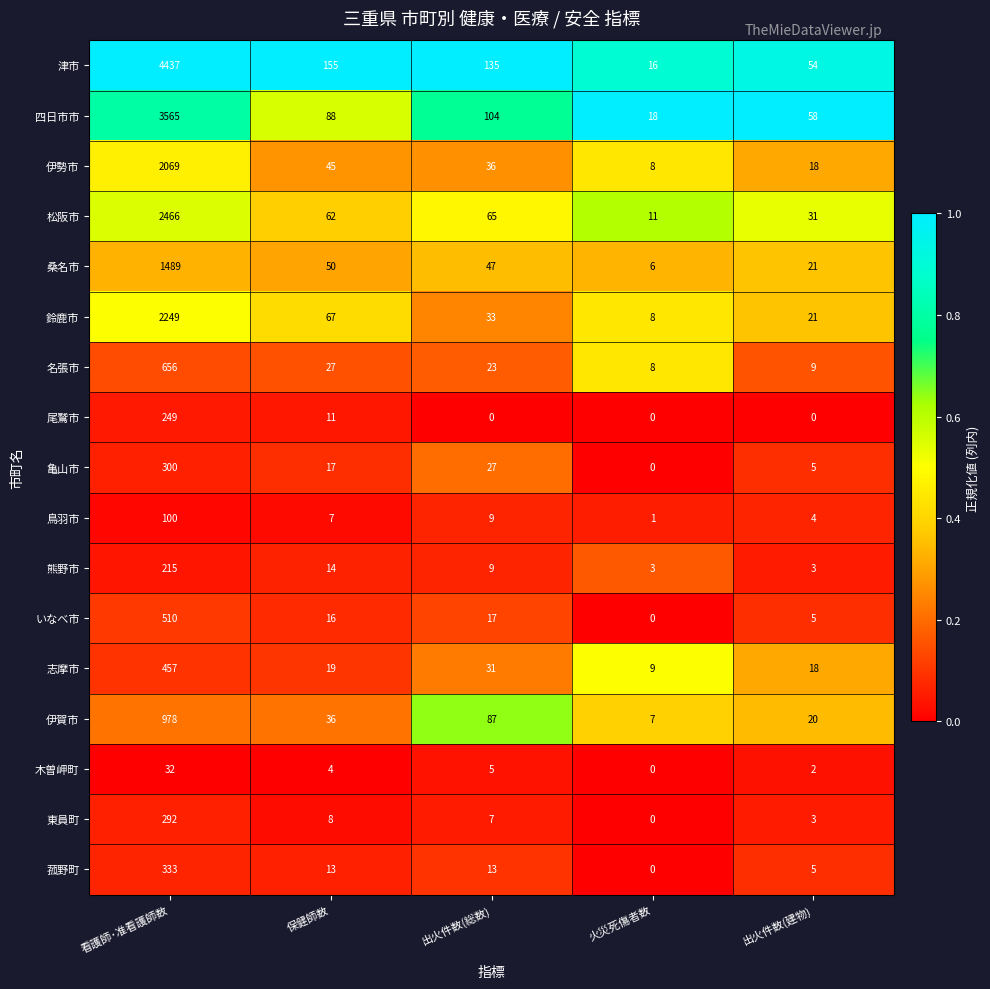

What is the maximum value shown in the chart?

4437